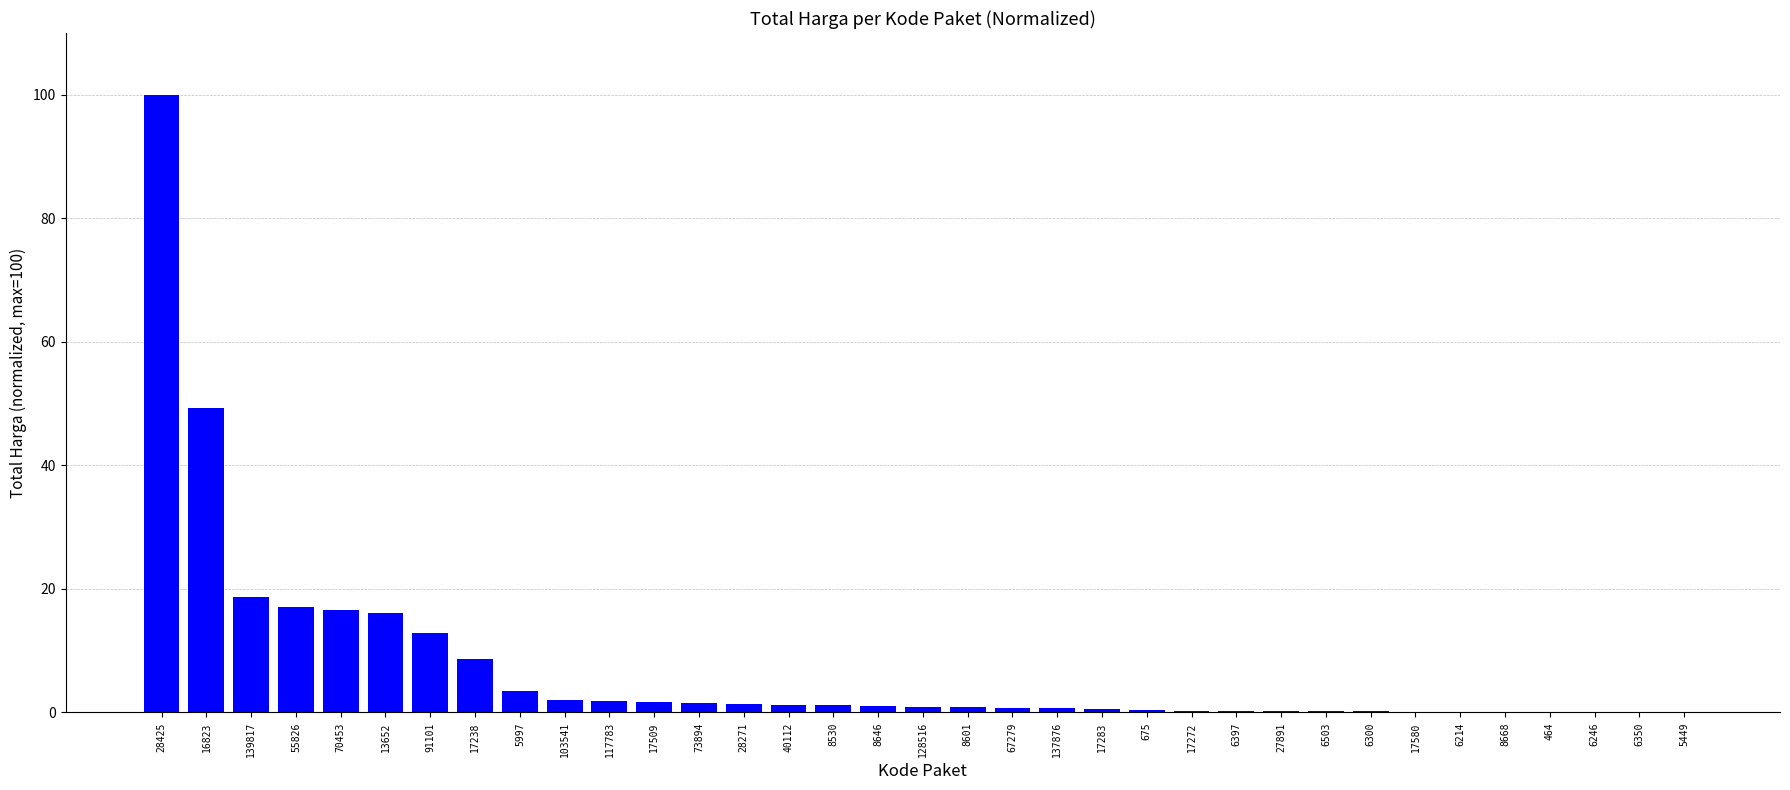

What is the greatest value displayed?

100.0